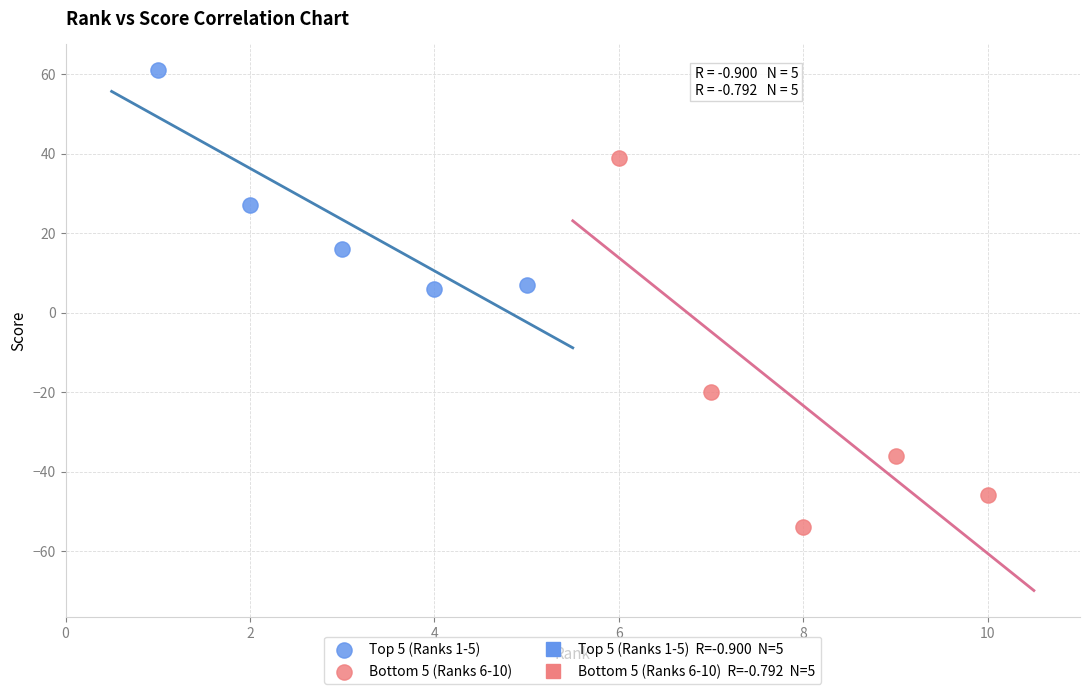

Which series contains the highest Y value?

Top 5 (Ranks 1-5)